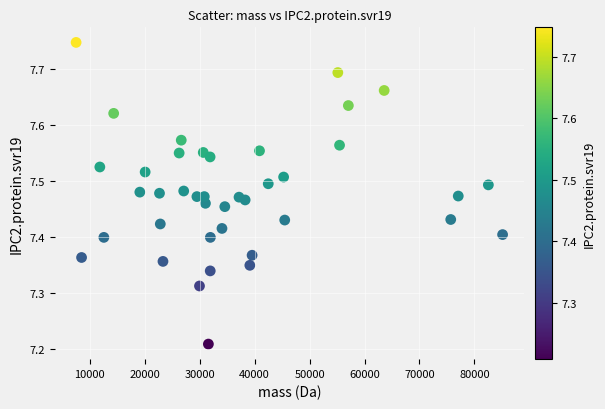

What is the range of X values (max minus min)?

77626.6